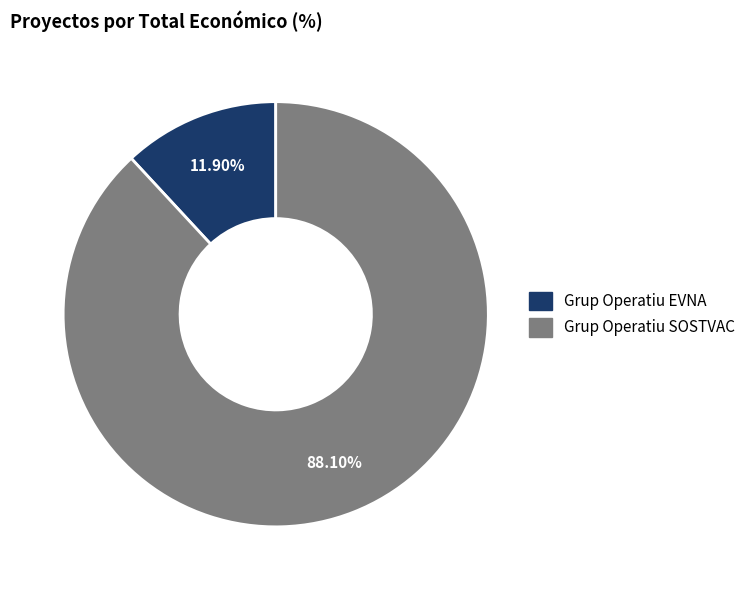

Combined, do Grup Operatiu EVNA and Grup Operatiu SOSTVAC account for over 50%?

Yes